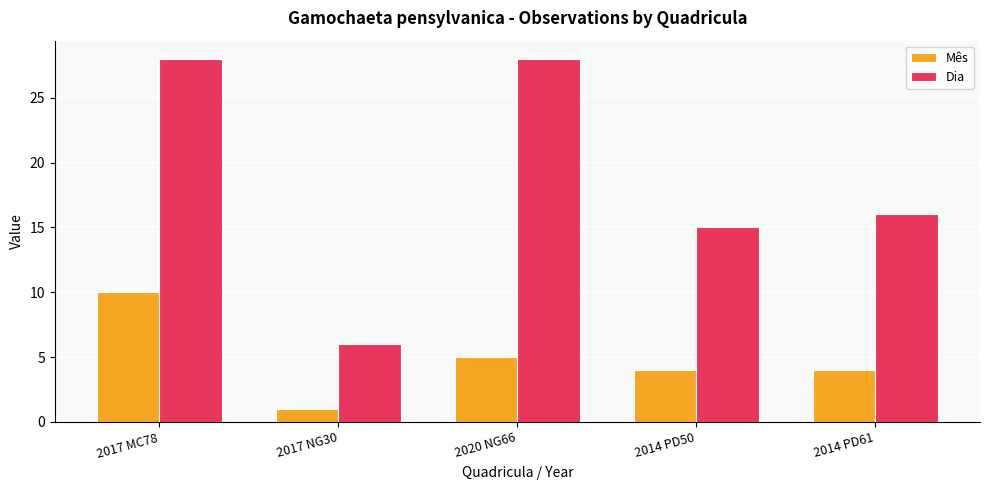

What is the spread (max minus min) of values at 2017 NG30?

5